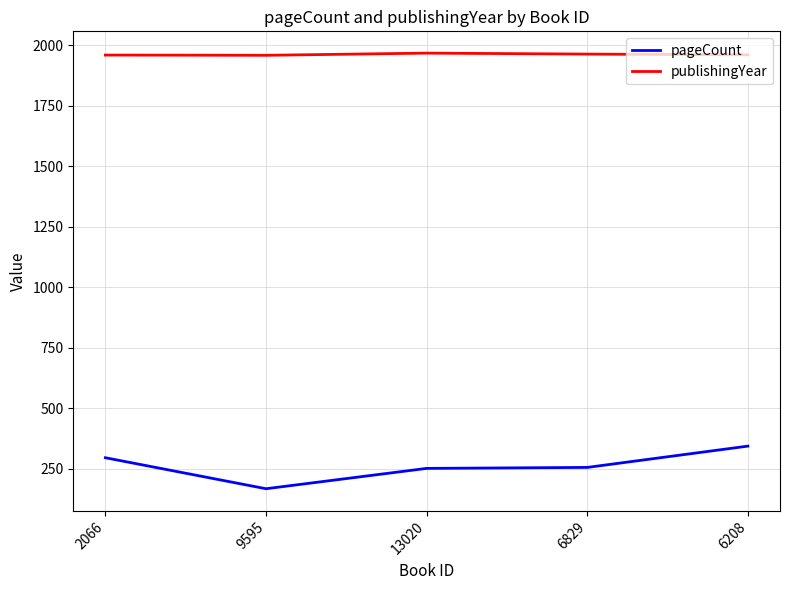

True or false: publishingYear and pageCount intersect in this chart.

False